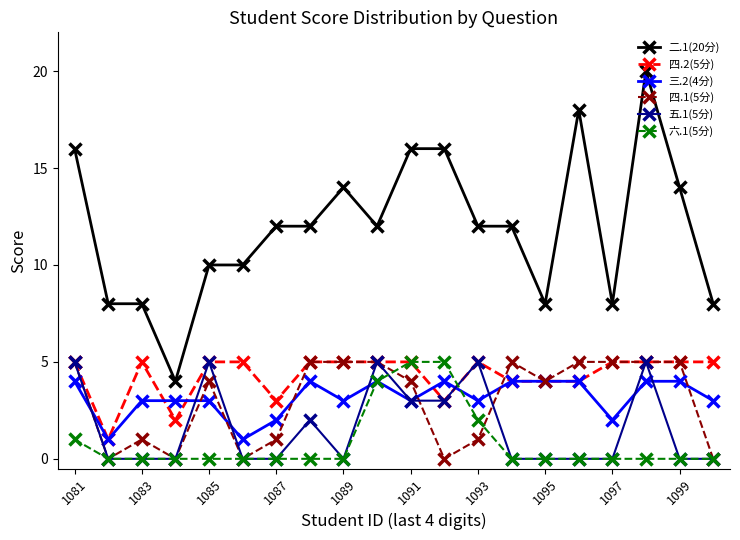

What is the greatest value displayed?

20